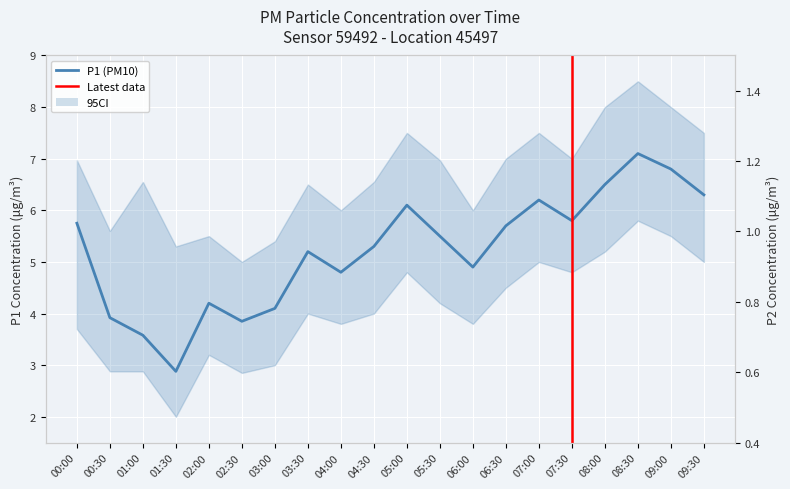

At which category does P1 reach its first local valley?

01:30